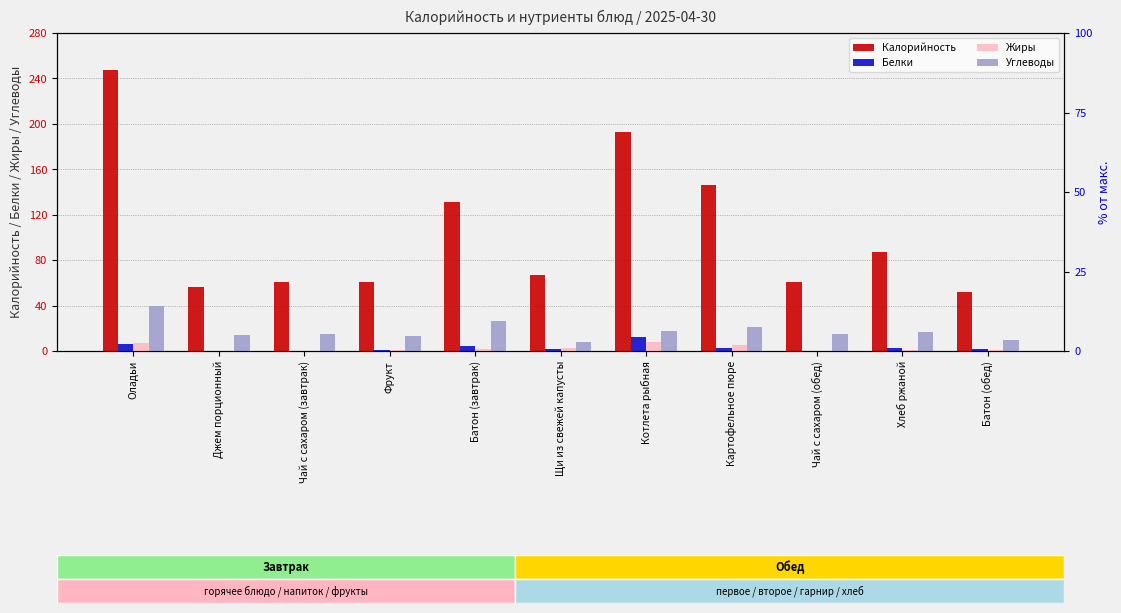

The Углеводы series shows 15 at Чай с сахаром (завтрак). True or false?

True